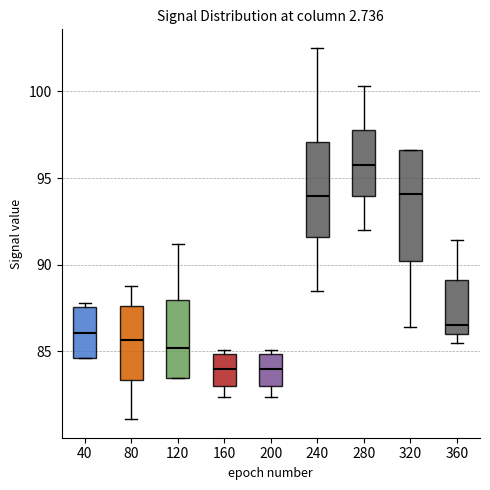

Which box's median line is the highest?

280